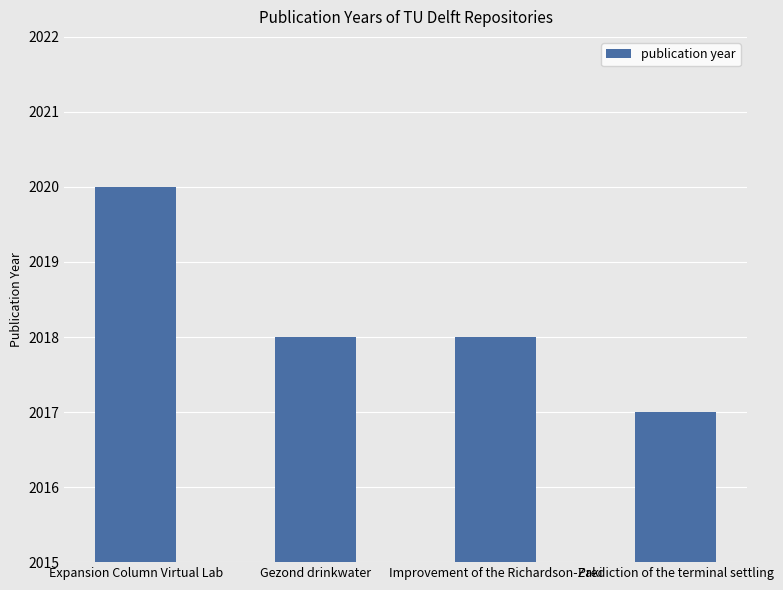

How many categories are shown in the chart?

4